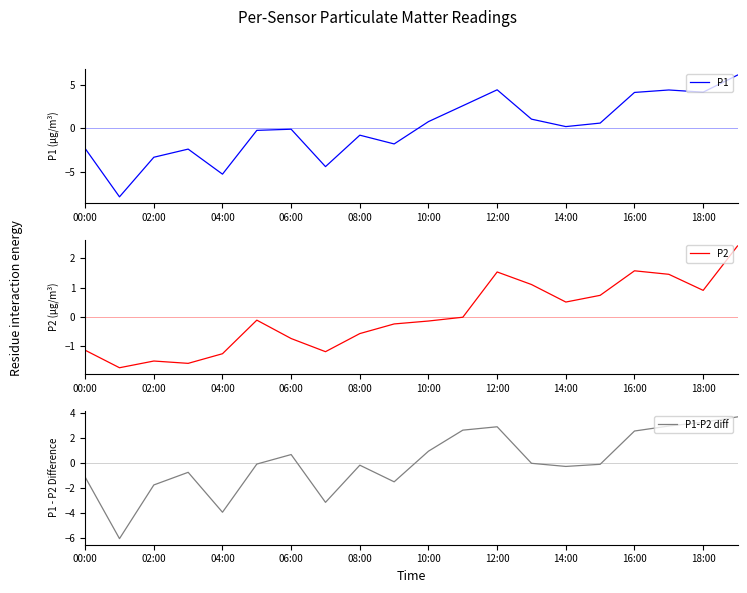

List the series in order of their peak value, lowest first.

P2, P1-P2 diff, P1